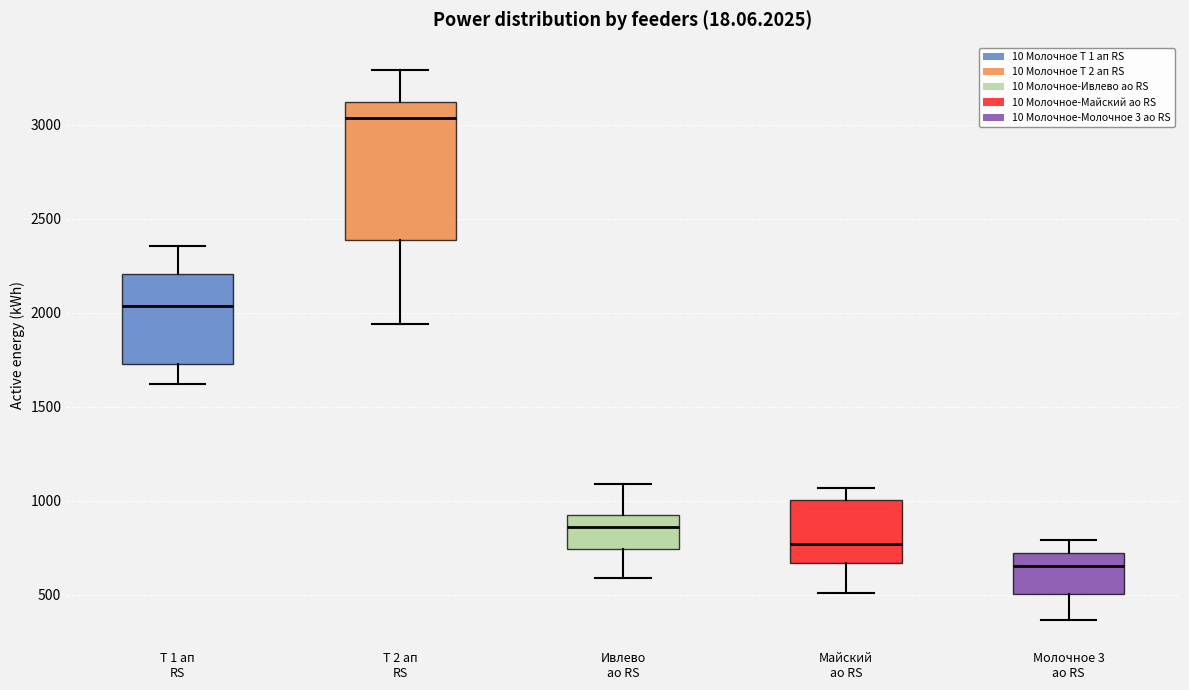

Reading left to right, transcribe this box plot: for each box, give where its median line is, the range the box spans, and where its two whiskers end, as read against the y-axis. The values are not printed on the chart, so give them approximately, as read against the axis.

Т 1 ап RS: median 2050, box 1700 to 2200, whiskers 1600 to 2350
Т 2 ап RS: median 3050, box 2400 to 3100, whiskers 1950 to 3300
Ивлево ао RS: median 850, box 750 to 900, whiskers 600 to 1100
Майский ао RS: median 750, box 650 to 1000, whiskers 500 to 1050
Молочное 3 ао RS: median 650, box 500 to 700, whiskers 350 to 800